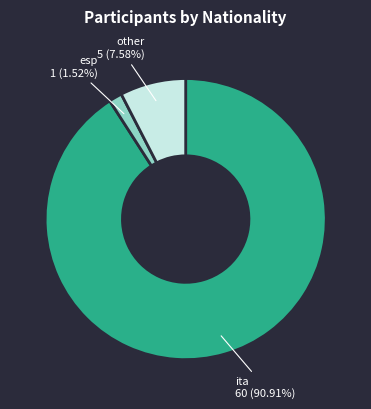

Does any single category account for the majority?

Yes